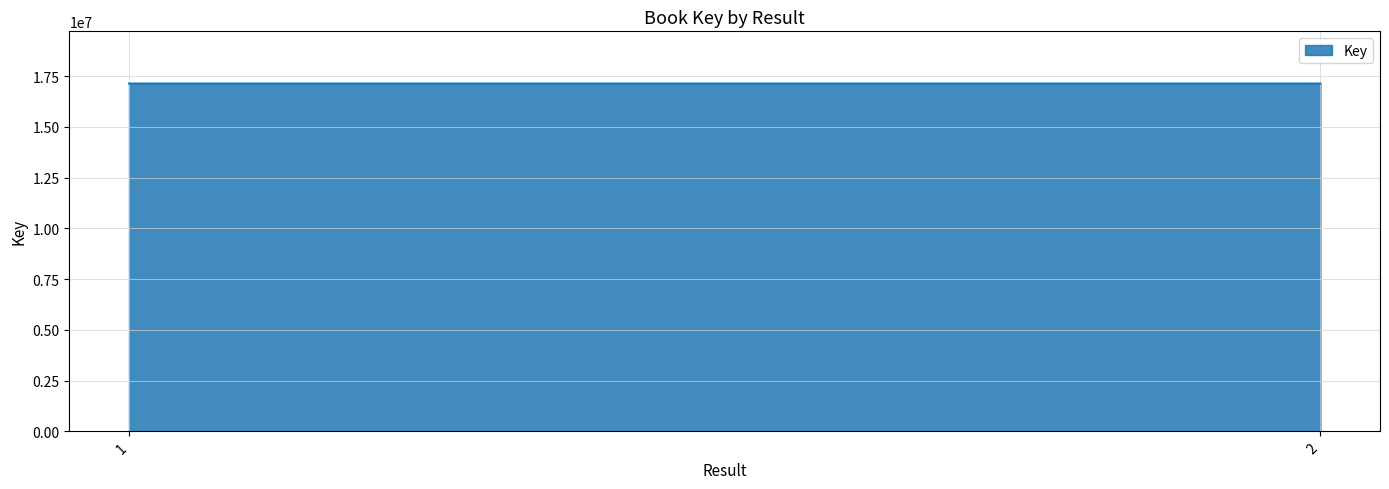

The chart shows a value of 26406288 at 1. True or false?

False